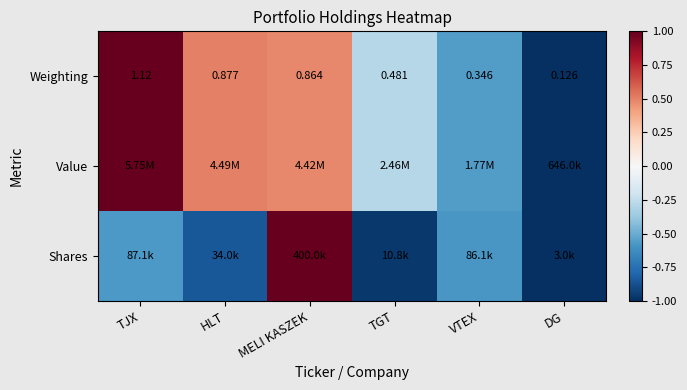

Where is Weighting nearest to the value 0?

DG